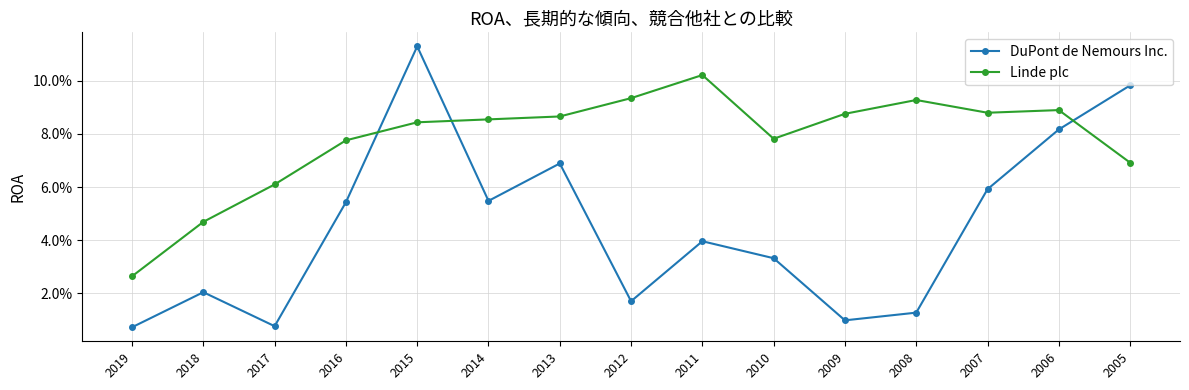

Reading left to right, list all the values displayed in this chart.

DuPont de Nemours Inc.: 2019=0.0	2018=0.0	2017=0.0	2016=0.1	2015=0.1	2014=0.1	2013=0.1	2012=0.0	2011=0.0	2010=0.0	2009=0.0	2008=0.0	2007=0.1	2006=0.1	2005=0.1
Linde plc: 2019=0.0	2018=0.0	2017=0.1	2016=0.1	2015=0.1	2014=0.1	2013=0.1	2012=0.1	2011=0.1	2010=0.1	2009=0.1	2008=0.1	2007=0.1	2006=0.1	2005=0.1